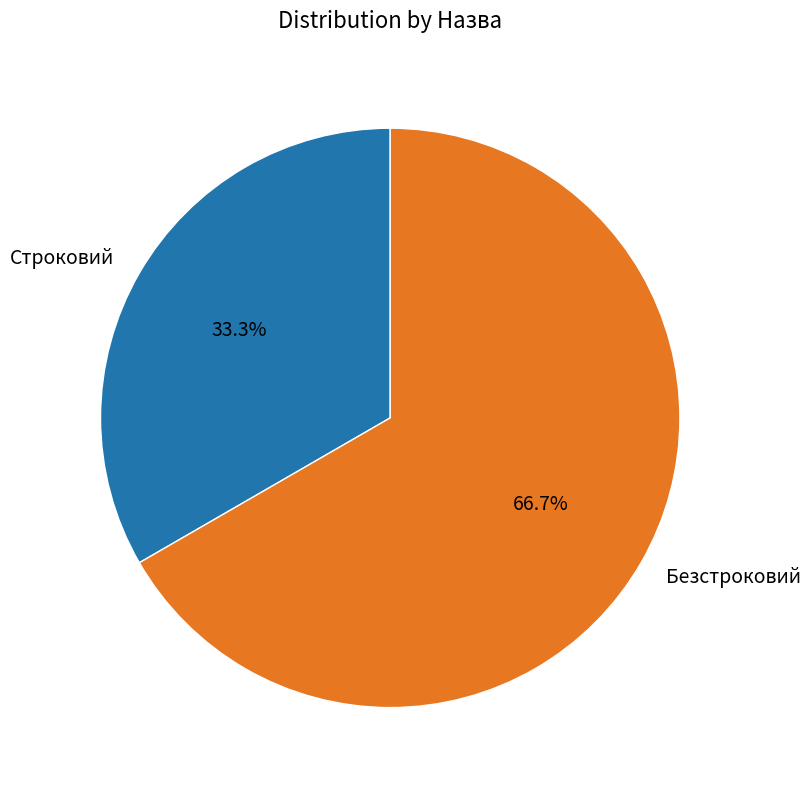

To the nearest percent, what is the difference between the Безстроковий and Строковий slice percentages?

33%